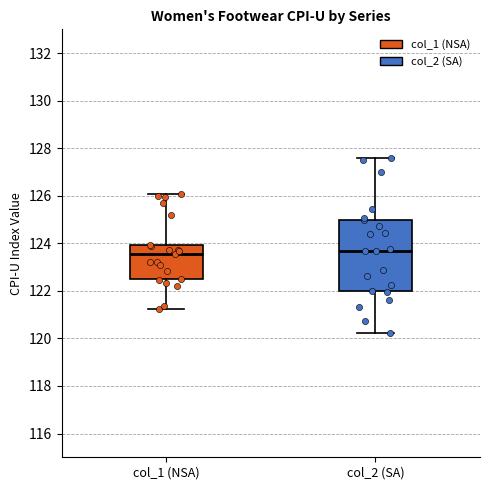

Reading left to right, transcribe this box plot: for each box, give where its median line is, the range the box spans, and where its two whiskers end, as read against the y-axis. The values are not printed on the chart, so give them approximately, as read against the axis.

col_1 (NSA): median 123.6, box 122.4 to 124.0, whiskers 121.2 to 126.0
col_2 (SA): median 123.6, box 122.0 to 125.0, whiskers 120.2 to 127.6